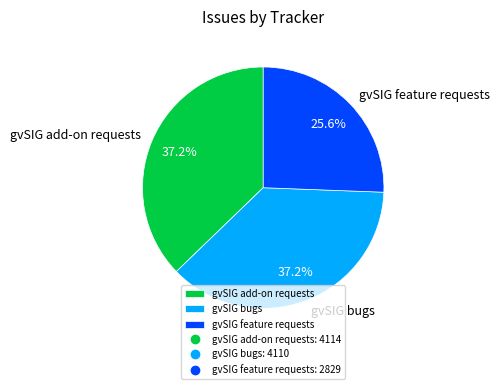

What percentage is the gvSIG add-on requests slice, to the nearest percent?

37%